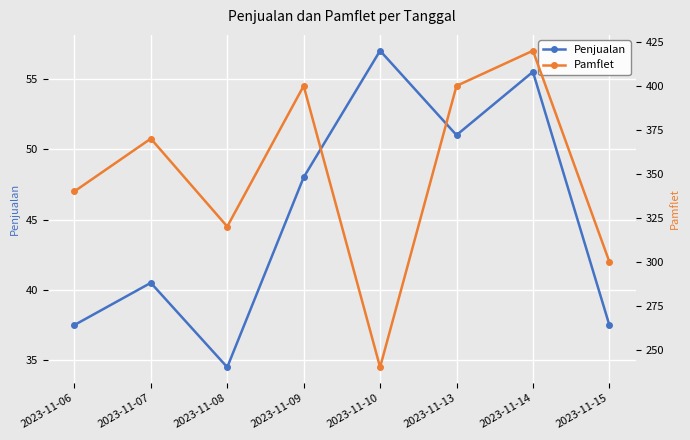

What is the difference between the second highest and second lowest values in the Pamflet series?

100.0